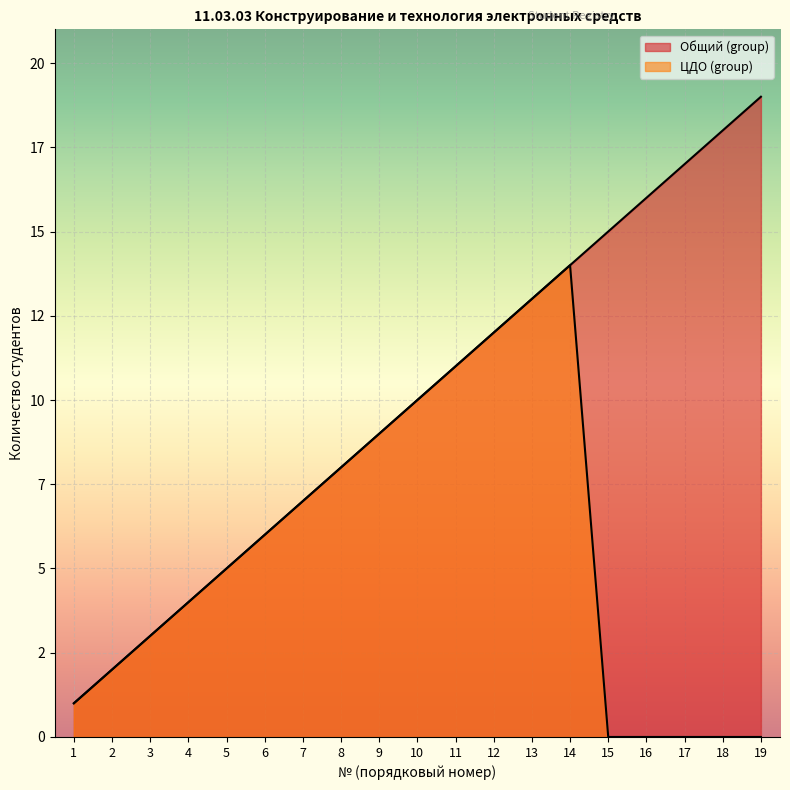

Which series has the largest total across all categories?

Общий (group)